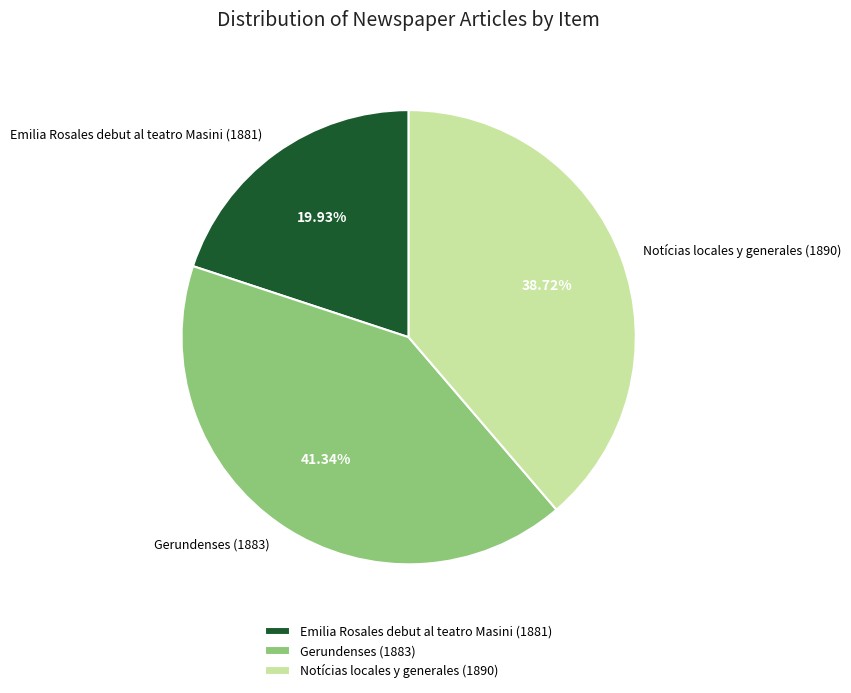

How many segments does this pie chart have?

3